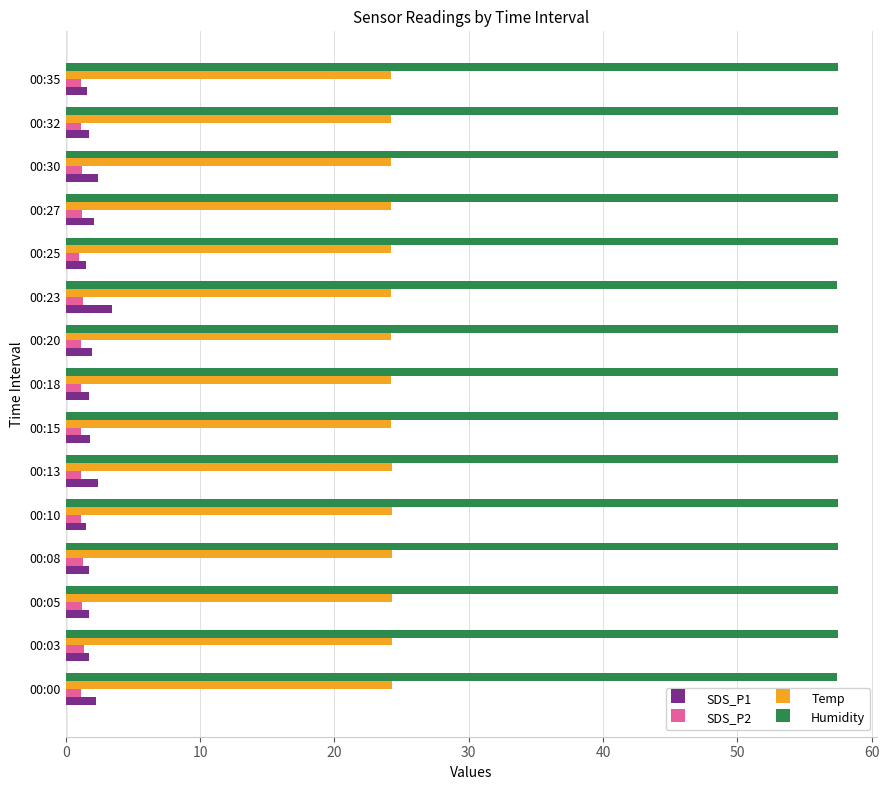

What is the difference between the highest and lowest values at 00:03?

56.2